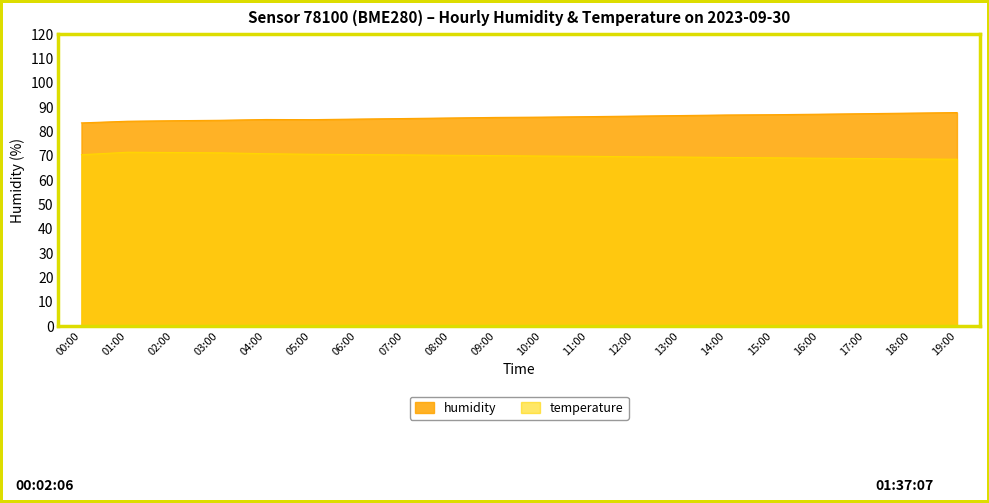

Which series has the largest total across all categories?

humidity